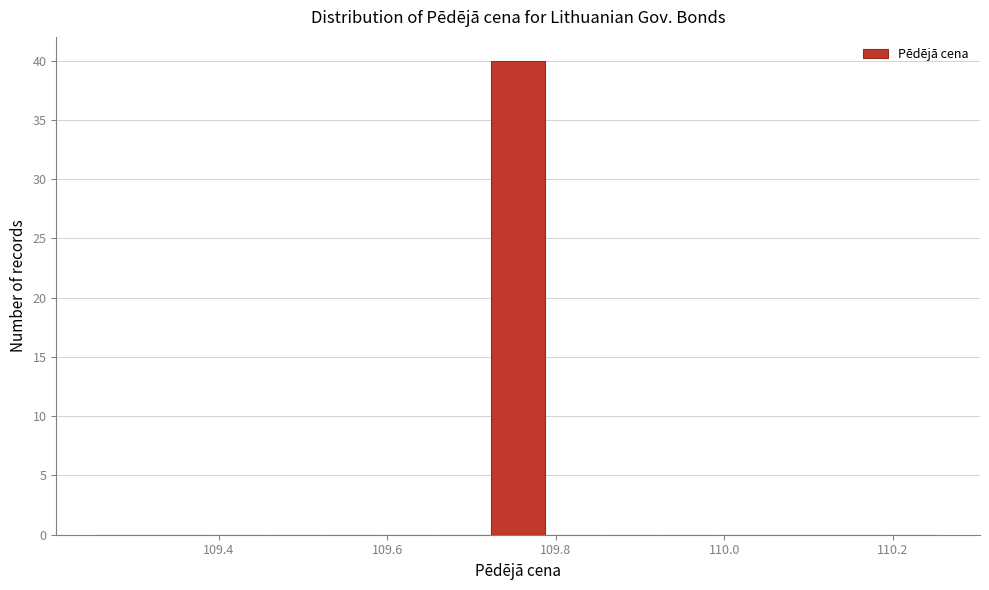

Read against the x-axis, roughly where is the centre of the tallest bar?

109.76